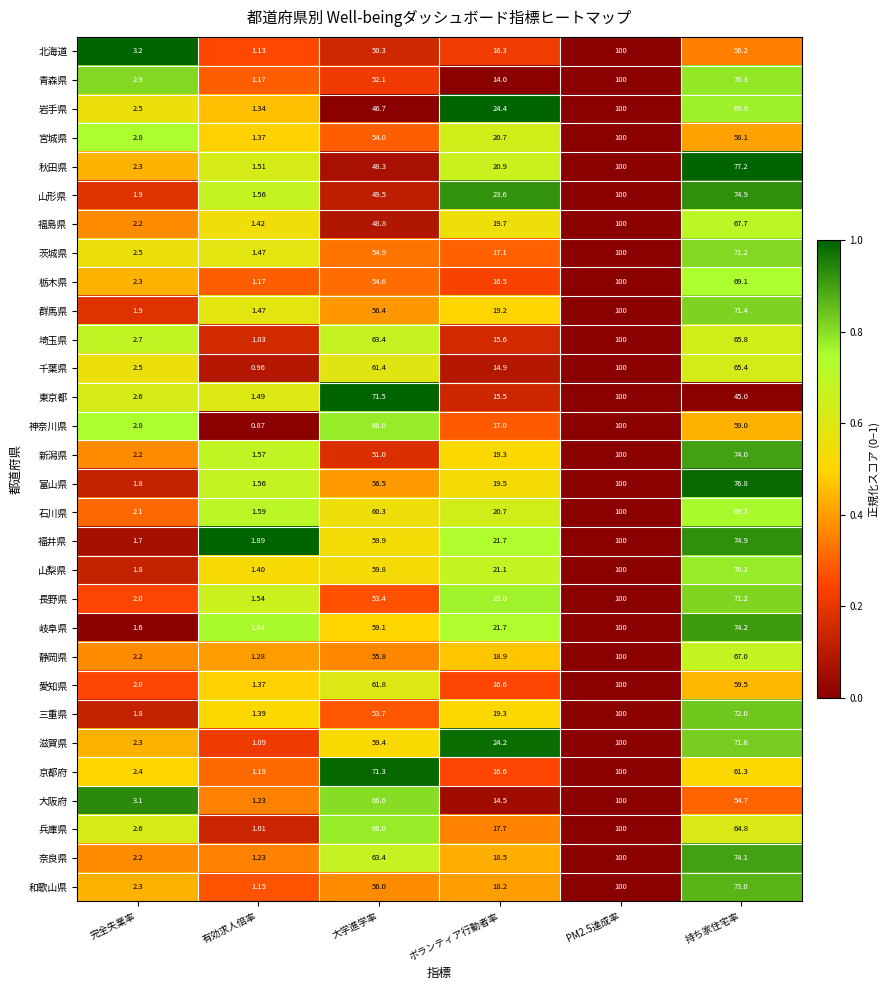

Where does the 岐阜県 series first go above 59?

大学進学率